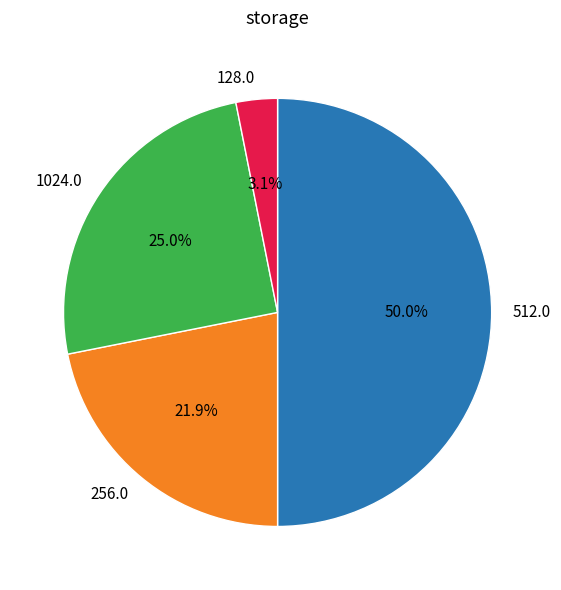

What is the smallest slice in the pie chart?

128.0